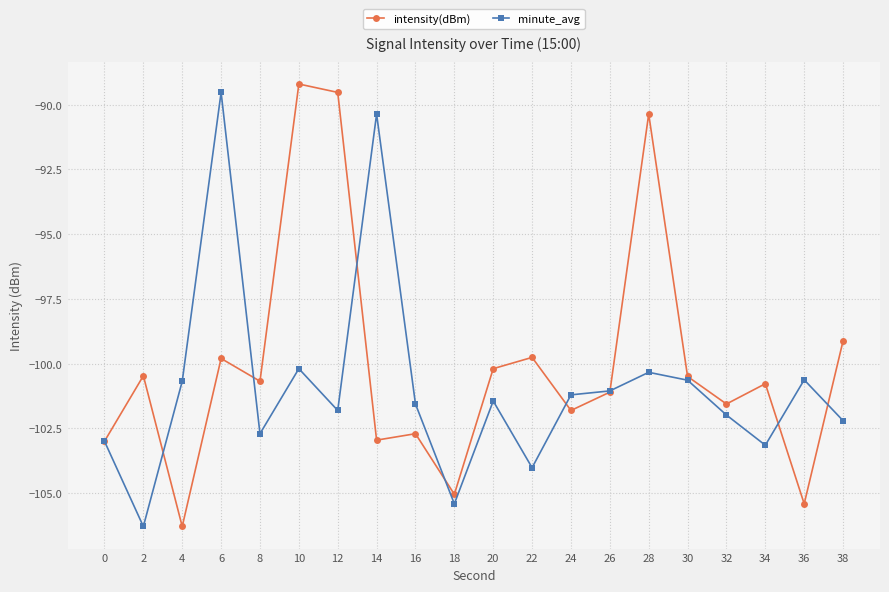

True or false: minute_avg and intensity(dBm) cross at least once.

True